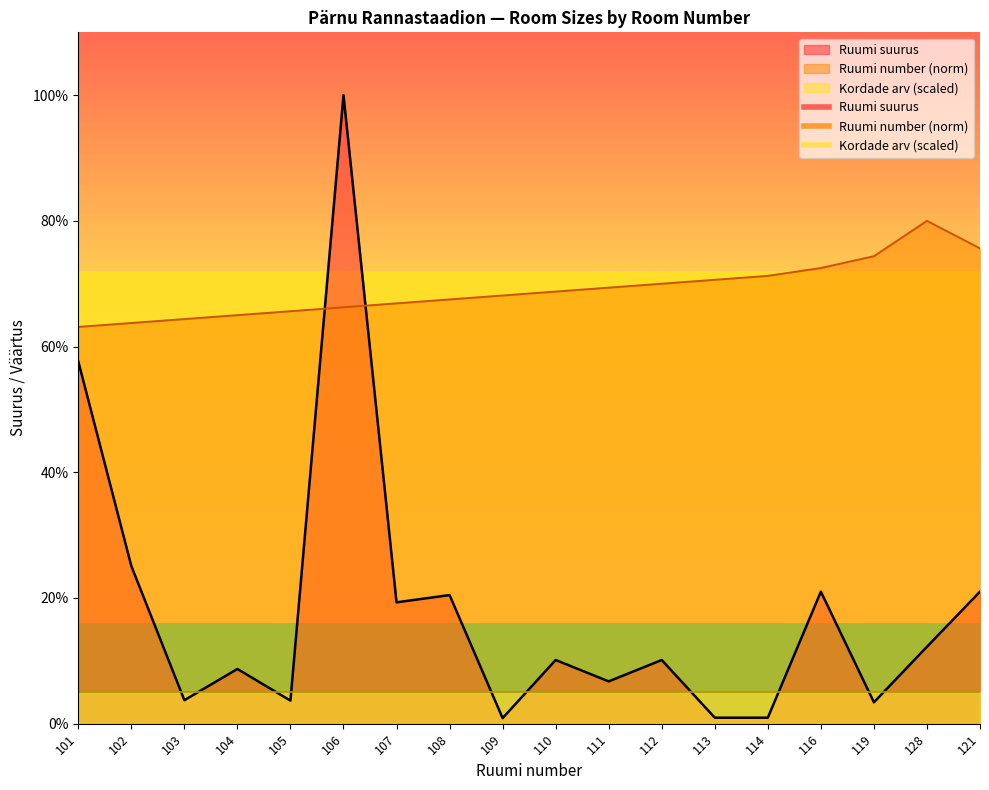

Reading left to right, extract all data points from this chart.

Ruumi suurus: 101=57.6	102=25.1	103=3.7	104=8.7	105=3.7	106=100.0	107=19.3	108=20.5	109=0.9	110=10.1	111=6.7	112=10.1	113=1.0	114=1.0	116=21.0	119=3.4	128=12.2	121=21.0
Ruumi number: 101=63.1	102=63.8	103=64.4	104=65.0	105=65.6	106=66.2	107=66.9	108=67.5	109=68.1	110=68.8	111=69.4	112=70.0	113=70.6	114=71.2	116=72.5	119=74.4	128=80.0	121=75.6